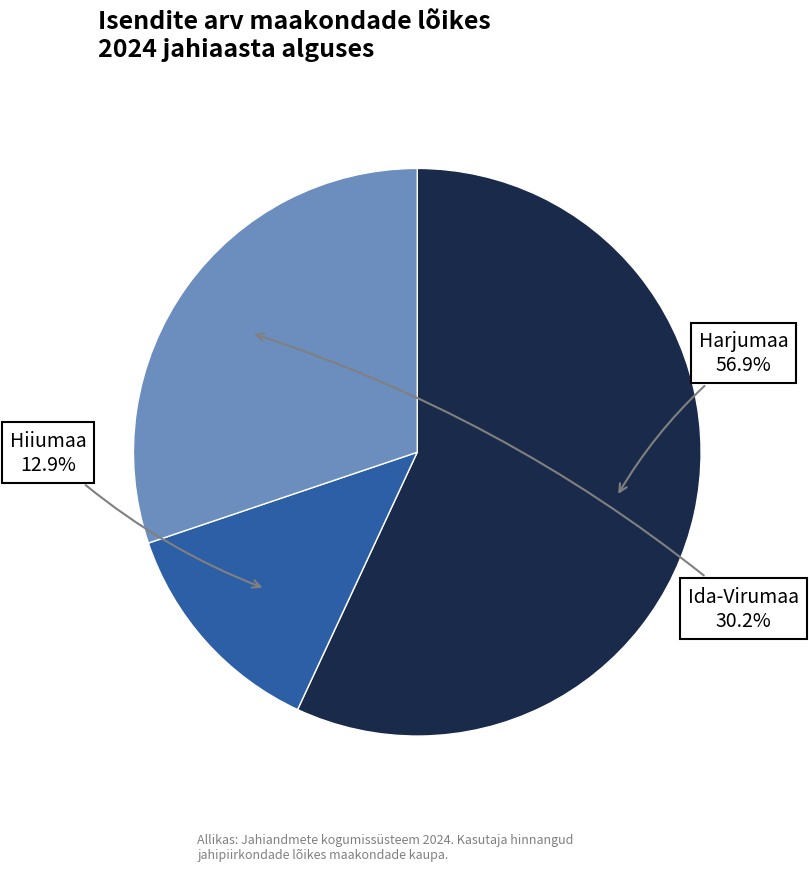

How many slices are in this pie chart?

3